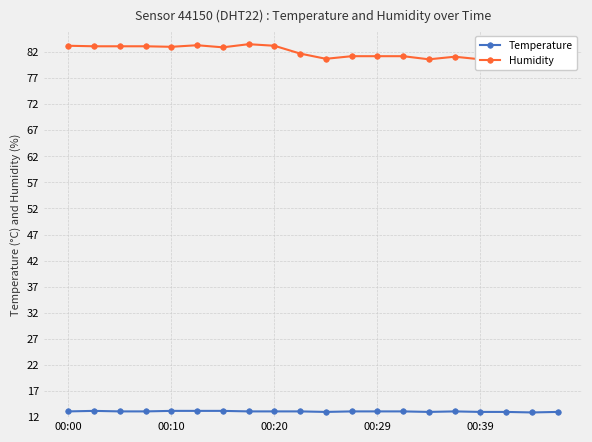

What is the lowest value of the Temperature series?

12.9